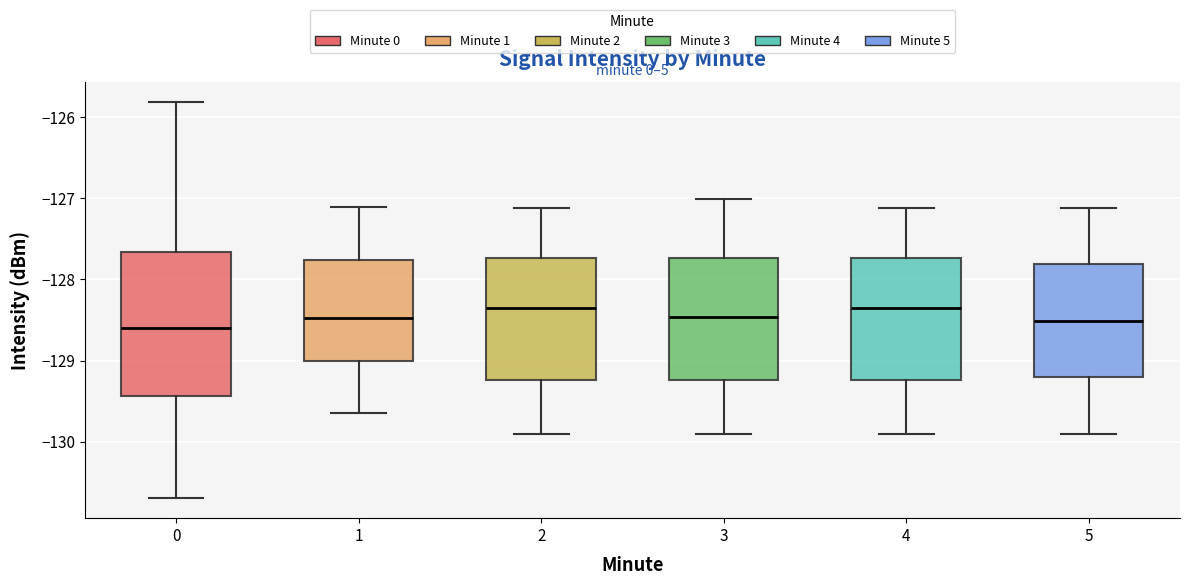

Where does the lower whisker of the box at x = 3 end on the y-axis? The values are not printed on the chart, so give them approximately, as read against the axis.

-129.9